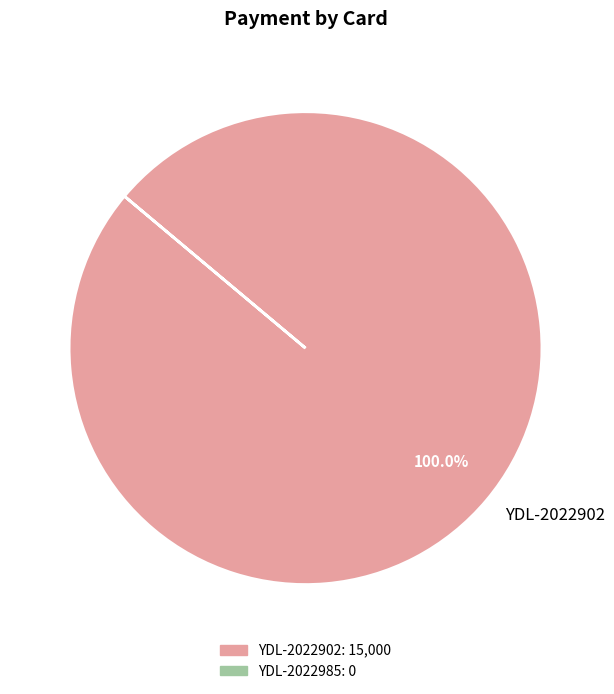

How many slices are in this pie chart?

1